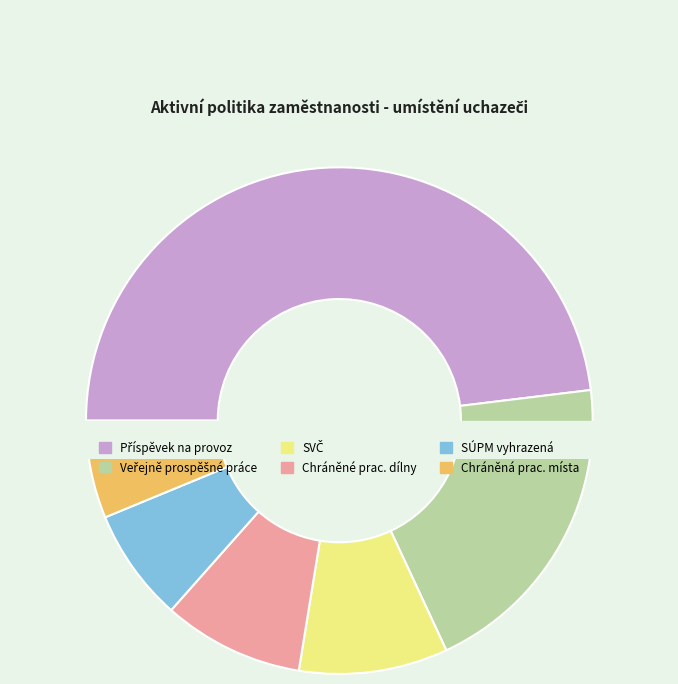

Is there a majority slice in this chart?

No